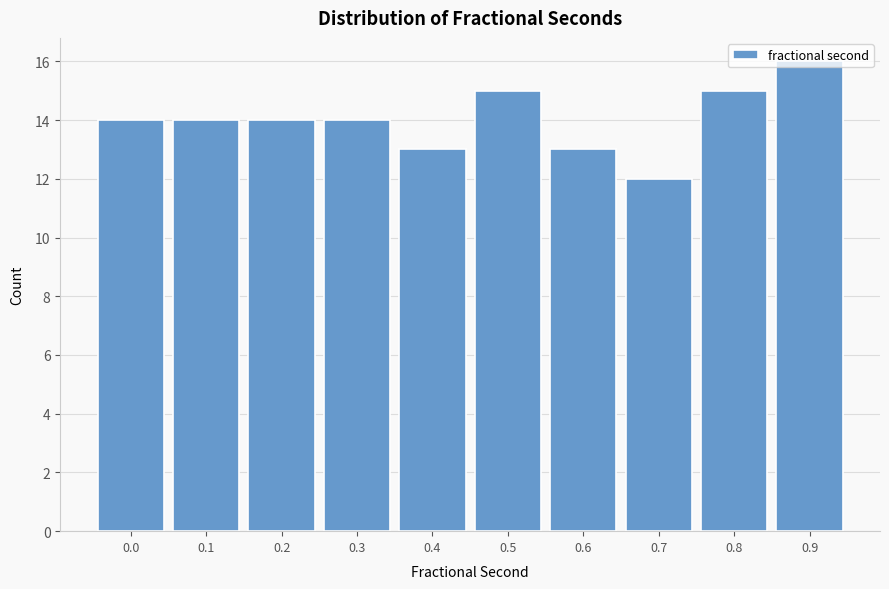

Between 0.5 and 0.0, which is larger?

0.5